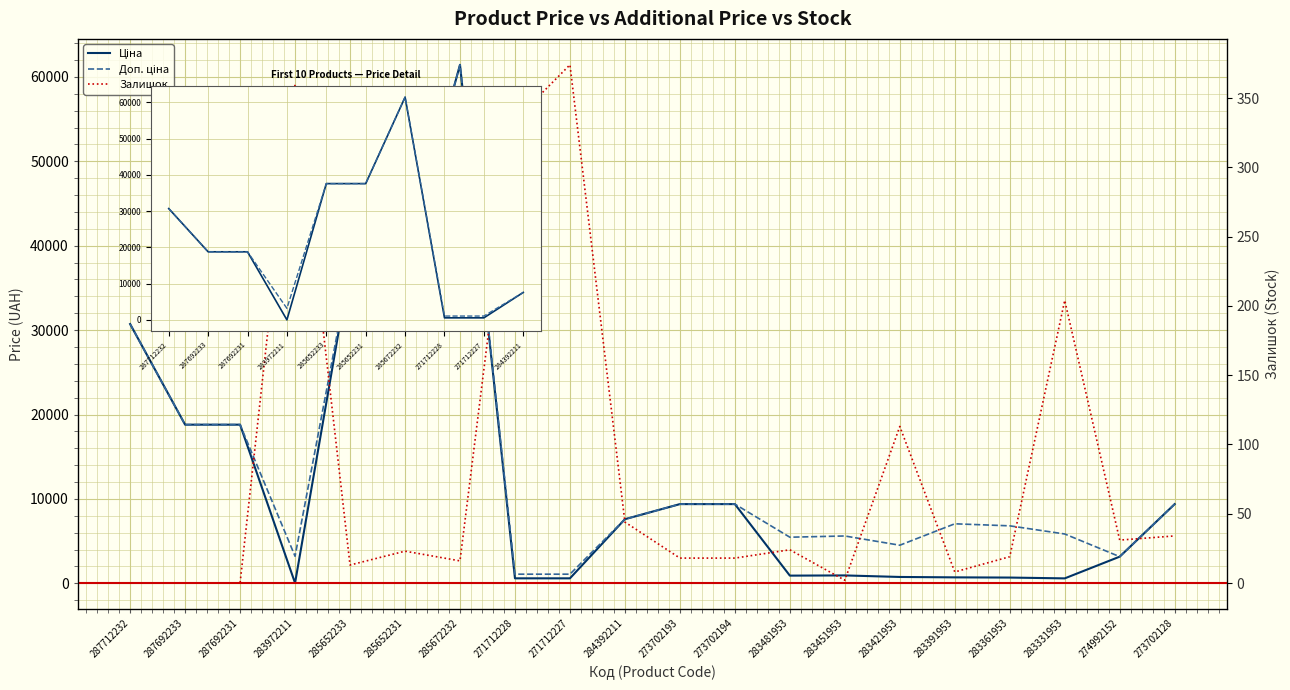

How many interior local valleys does the Ціна series have?

3